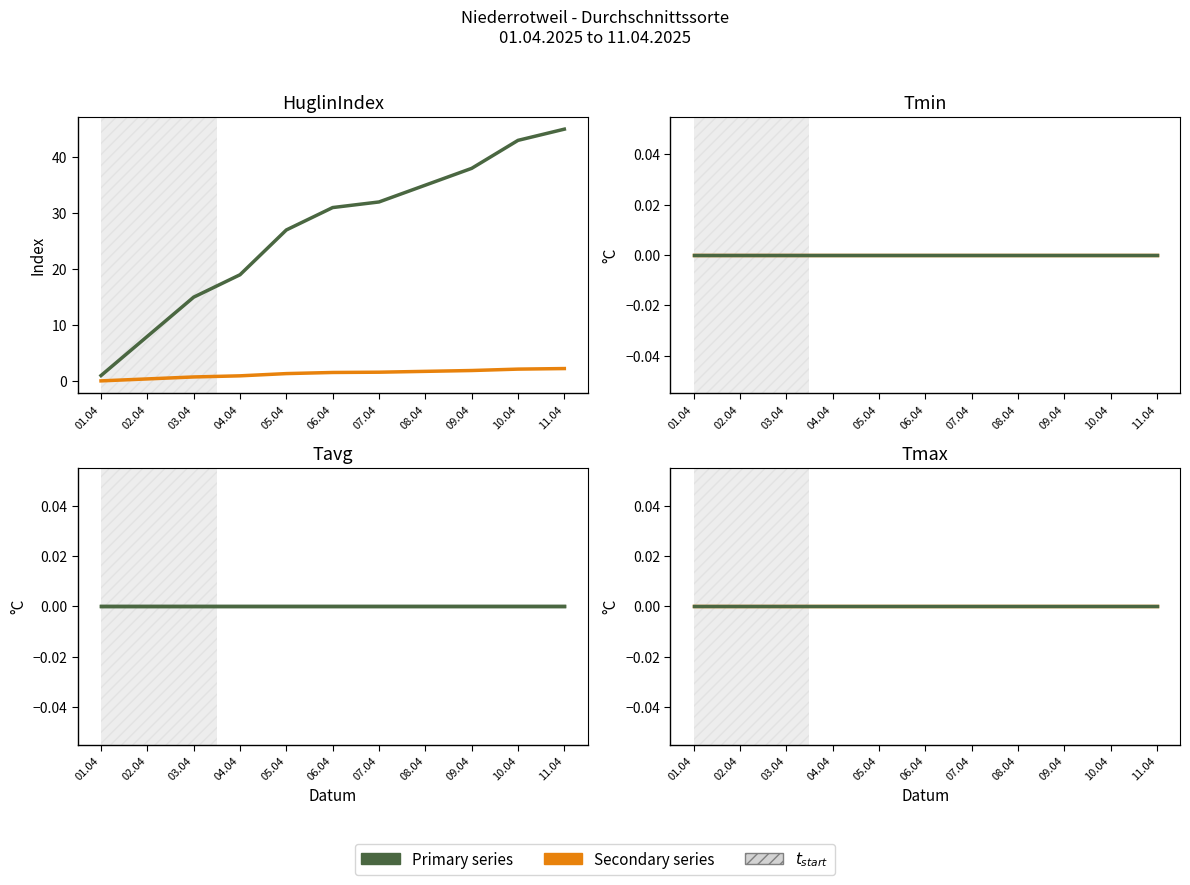

At which category is the sum across all series the highest?

11.04